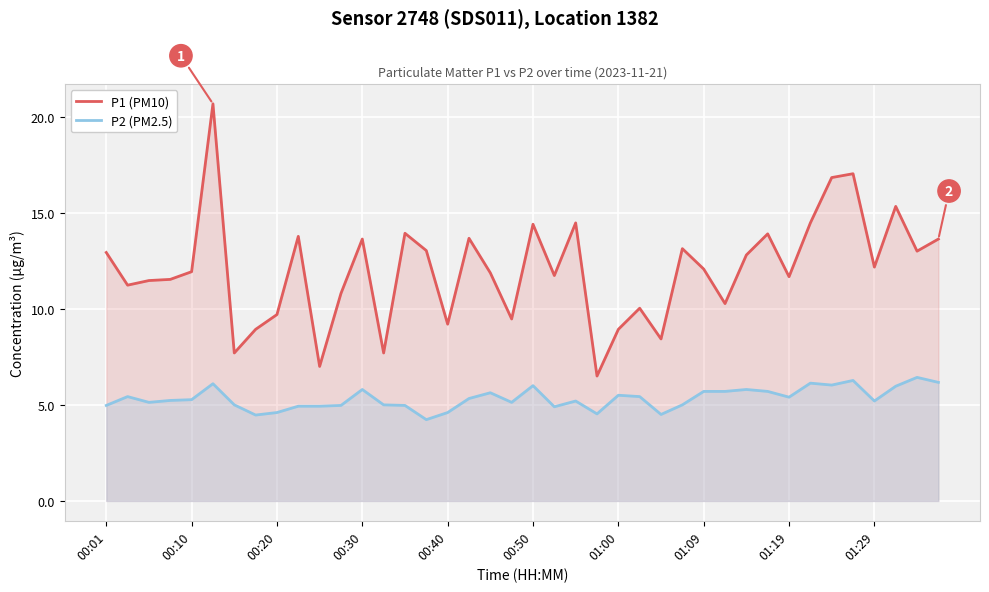

What is the difference between the maximum and minimum values in the P1 (PM10) series?

14.2